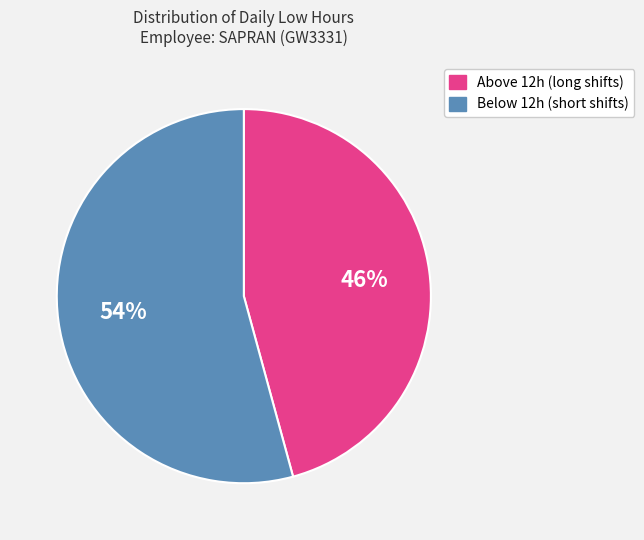

Is there any slice that represents more than half of the pie?

Yes